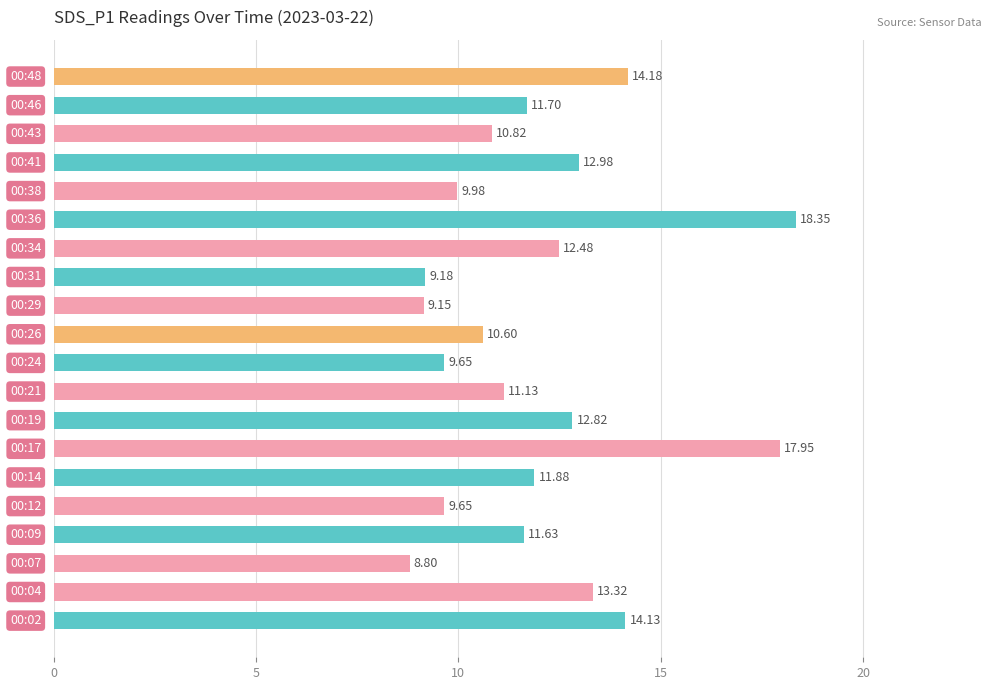

What is the sum of all values?

240.4